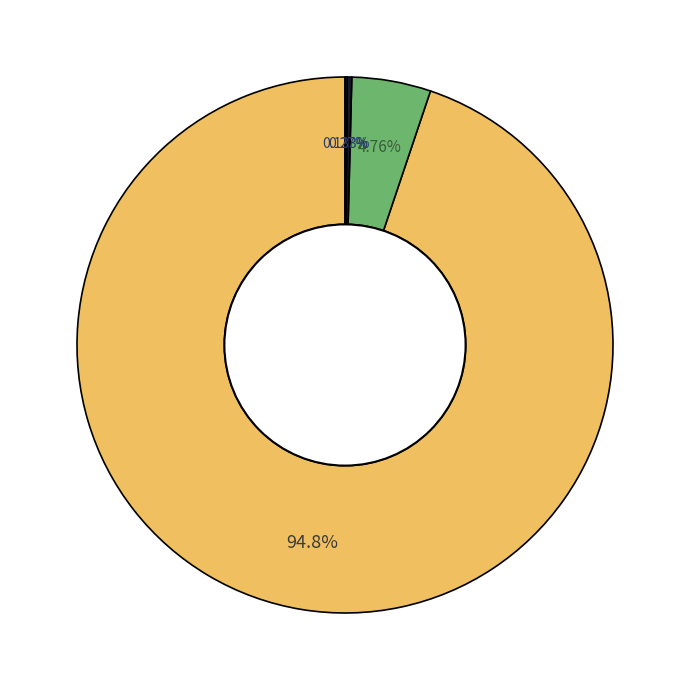

Rank the categories by value from lowest to highest.

Гастрономия, Горячие напитки, Фрукты, Порционное блюдо, Хлеб ржаной, 1 блюдо, Хлеб белый, 2 блюдо, Гарнир, Горячее блюдо